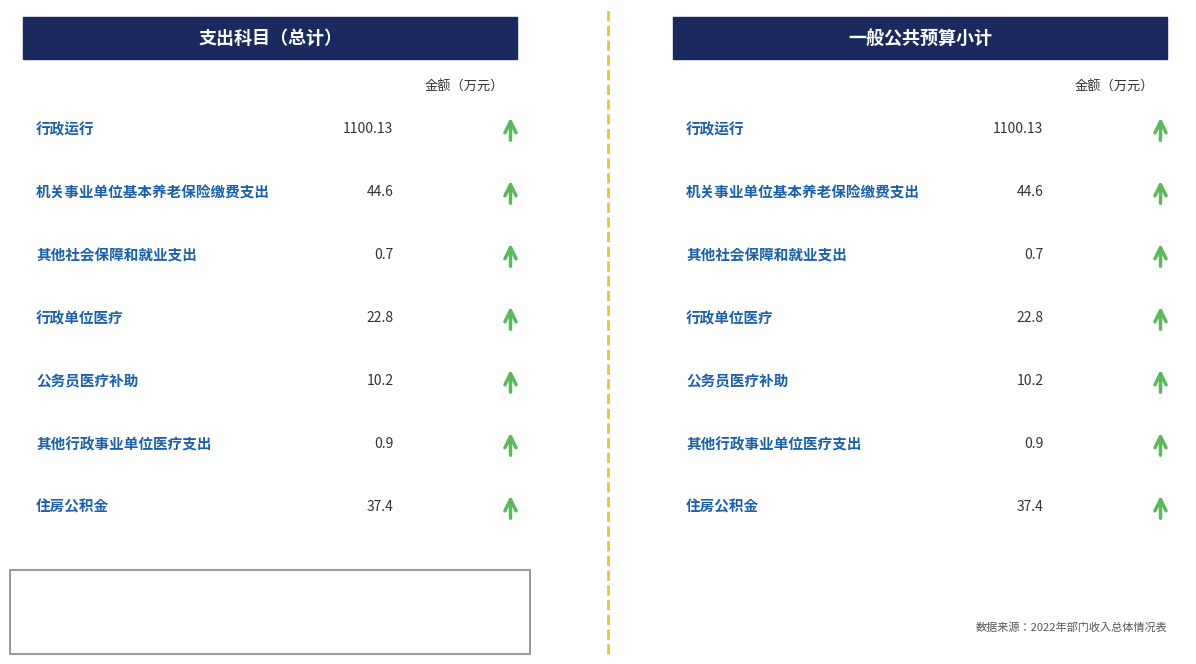

What is the difference between the 总计 values at 其他社会保障和就业支出 and 行政运行?

1099.4